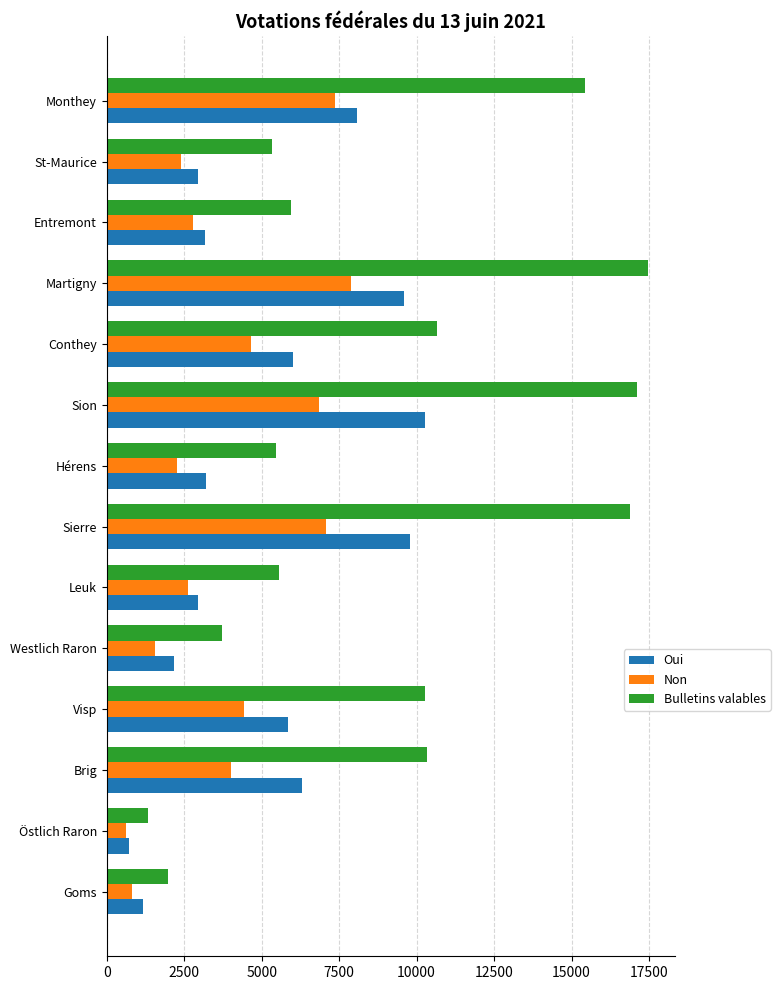

What is the highest value of the Non series?

7873